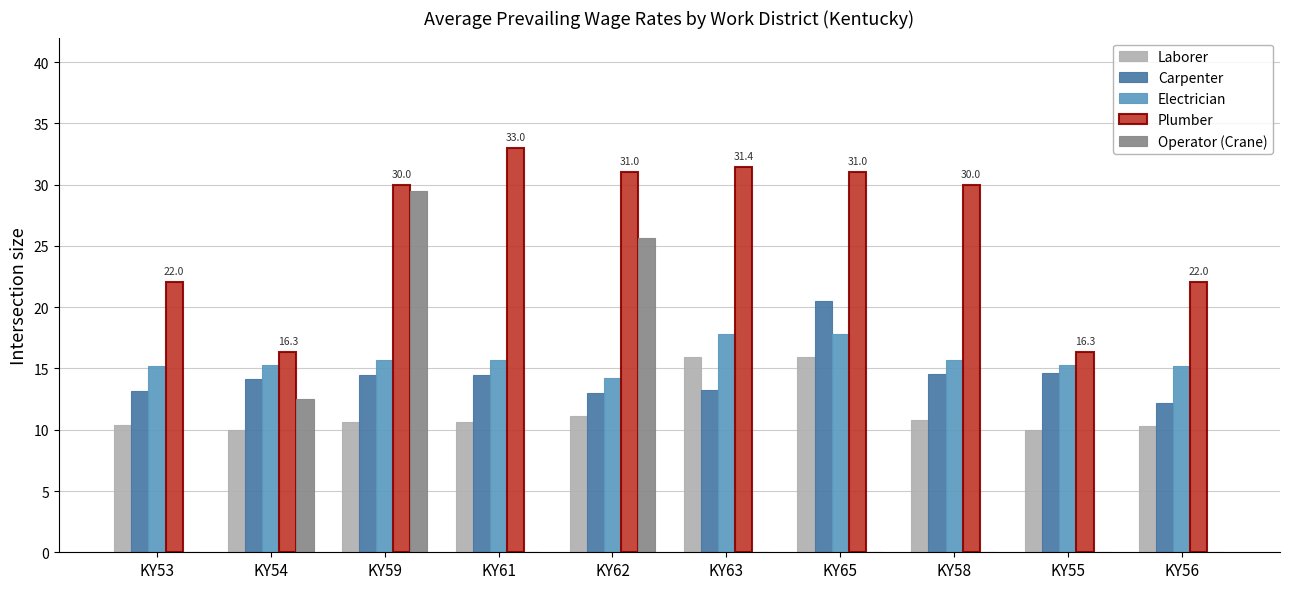

What is the highest value of the Electrician series?

17.9